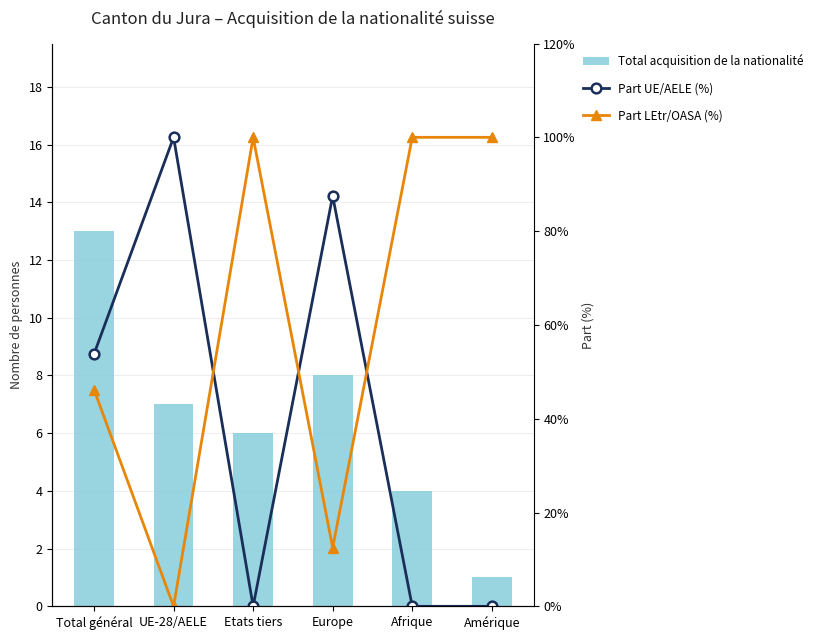

What is the total value across all series at Etats tiers?

106.0